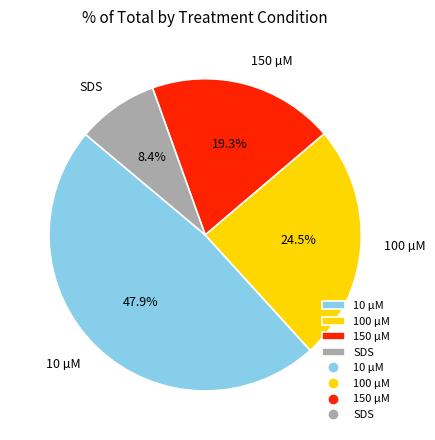

What is the ratio of the value at 100 µM to the value at 10 µM?

0.5